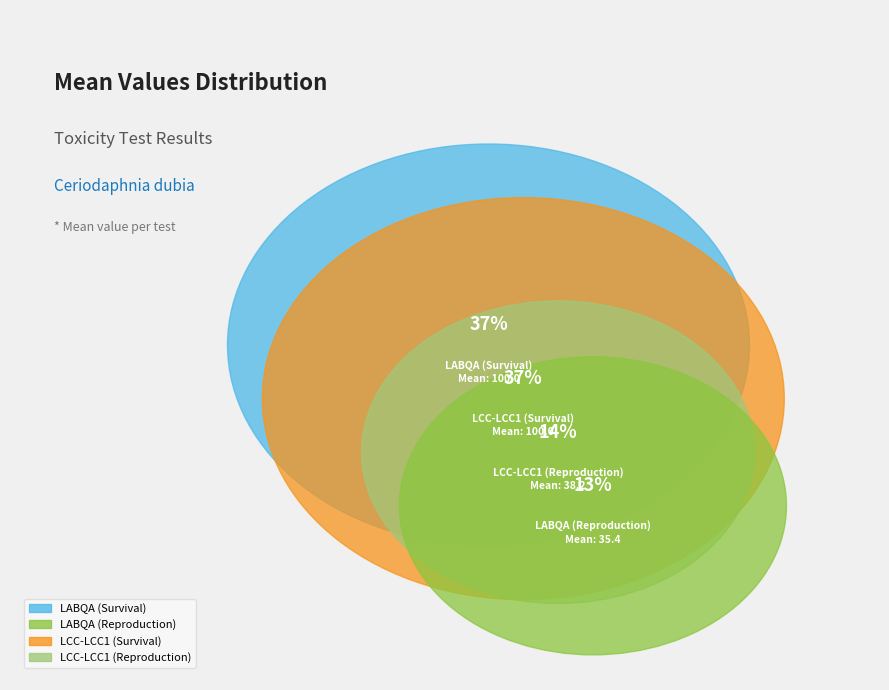

Is the sum of LABQA (Survival) and LCC-LCC1 (Survival) greater than half?

Yes